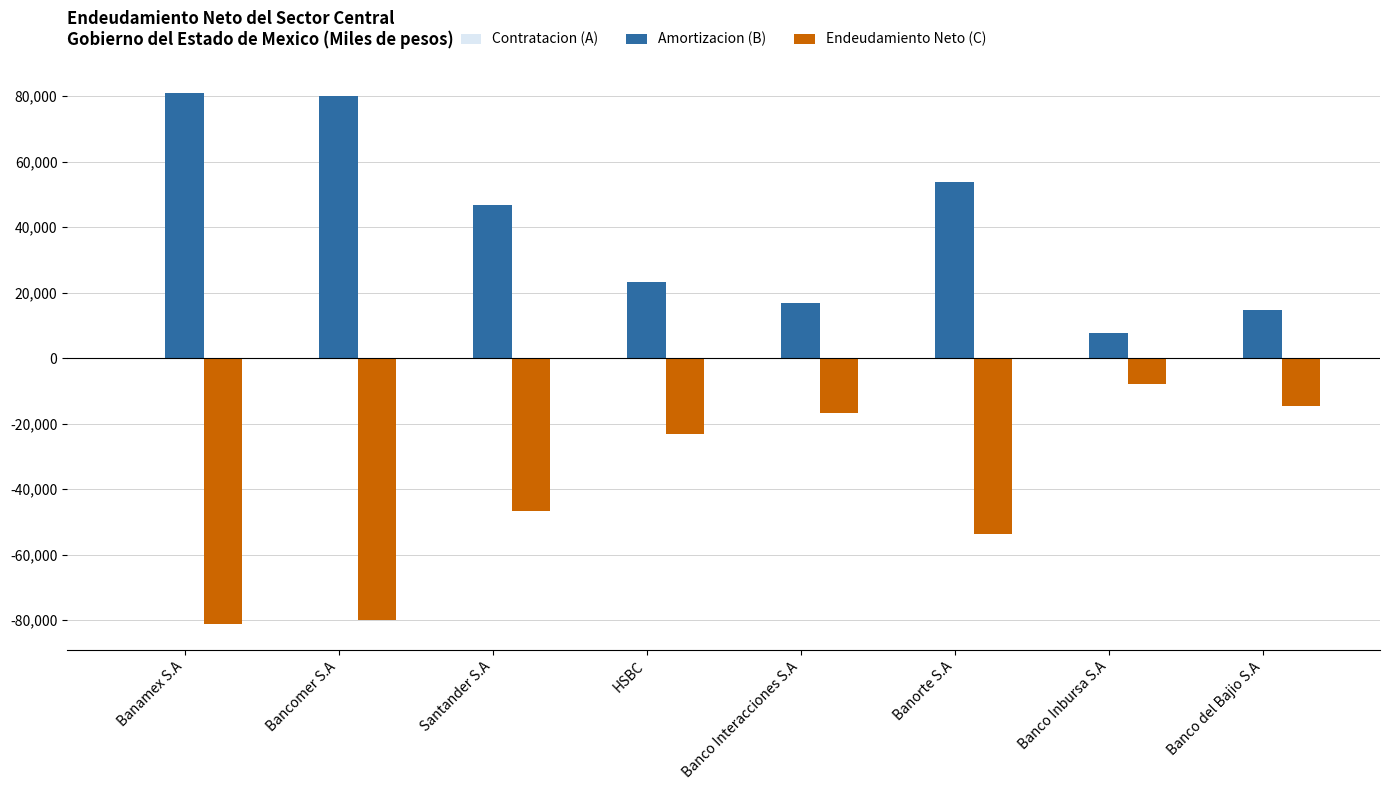

What is the spread (max minus min) of values at Bancomer S.A?

159898.8